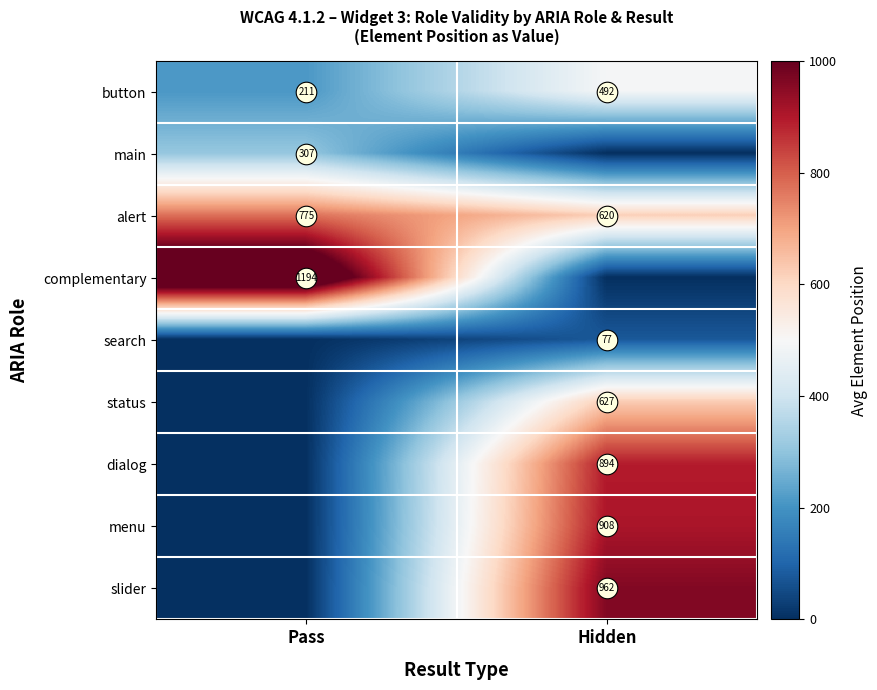

Where is search nearest to the value 38?

Pass